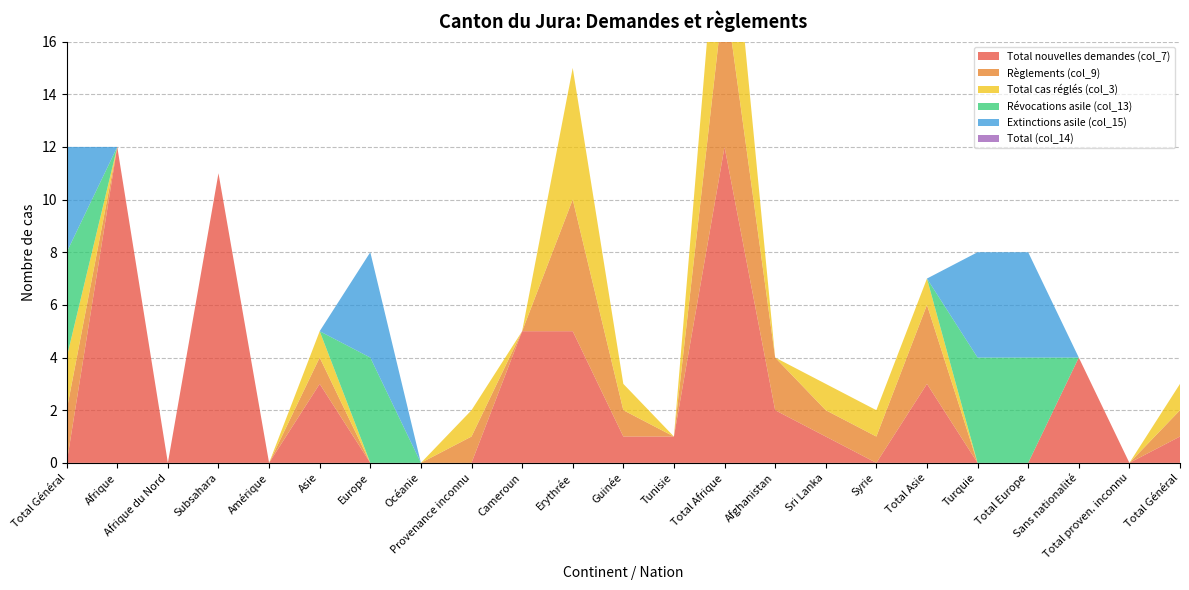

Reading left to right, extract all data points from this chart.

Total nouvelles demandes (col_7): Total Général=0	Afrique=12	Afrique du Nord=0	Subsahara=11	Amérique=0	Asie=3	Europe=0	Océanie=0	Provenance inconnu=0	Cameroun=5	Erythrée=5	Guinée=1	Tunisie=1	Total Afrique=12	Afghanistan=2	Sri Lanka=1	Syrie=0	Total Asie=3	Turquie=0	Total Europe=0	Sans nationalité=4	Total proven. inconnu=0	Total Général=1
Règlements (col_9): Total Général=2	Afrique=0	Afrique du Nord=0	Subsahara=0	Amérique=0	Asie=1	Europe=0	Océanie=0	Provenance inconnu=1	Cameroun=0	Erythrée=5	Guinée=1	Tunisie=0	Total Afrique=6	Afghanistan=2	Sri Lanka=1	Syrie=1	Total Asie=3	Turquie=0	Total Europe=0	Sans nationalité=0	Total proven. inconnu=0	Total Général=1
Total cas réglés (col_3): Total Général=2	Afrique=0	Afrique du Nord=0	Subsahara=0	Amérique=0	Asie=1	Europe=0	Océanie=0	Provenance inconnu=1	Cameroun=0	Erythrée=5	Guinée=1	Tunisie=0	Total Afrique=6	Afghanistan=0	Sri Lanka=1	Syrie=1	Total Asie=1	Turquie=0	Total Europe=0	Sans nationalité=0	Total proven. inconnu=0	Total Général=1
Révocations asile (col_13): Total Général=4	Afrique=0	Afrique du Nord=0	Subsahara=0	Amérique=0	Asie=0	Europe=4	Océanie=0	Provenance inconnu=0	Cameroun=0	Erythrée=0	Guinée=0	Tunisie=0	Total Afrique=0	Afghanistan=0	Sri Lanka=0	Syrie=0	Total Asie=0	Turquie=4	Total Europe=4	Sans nationalité=0	Total proven. inconnu=0	Total Général=0
Extinctions asile (col_15): Total Général=4	Afrique=0	Afrique du Nord=0	Subsahara=0	Amérique=0	Asie=0	Europe=4	Océanie=0	Provenance inconnu=0	Cameroun=0	Erythrée=0	Guinée=0	Tunisie=0	Total Afrique=0	Afghanistan=0	Sri Lanka=0	Syrie=0	Total Asie=0	Turquie=4	Total Europe=4	Sans nationalité=0	Total proven. inconnu=0	Total Général=0
Total (col_14): Total Général=0	Afrique=0	Afrique du Nord=0	Subsahara=0	Amérique=0	Asie=0	Europe=0	Océanie=0	Provenance inconnu=0	Cameroun=0	Erythrée=0	Guinée=0	Tunisie=0	Total Afrique=0	Afghanistan=0	Sri Lanka=0	Syrie=0	Total Asie=0	Turquie=0	Total Europe=0	Sans nationalité=0	Total proven. inconnu=0	Total Général=0